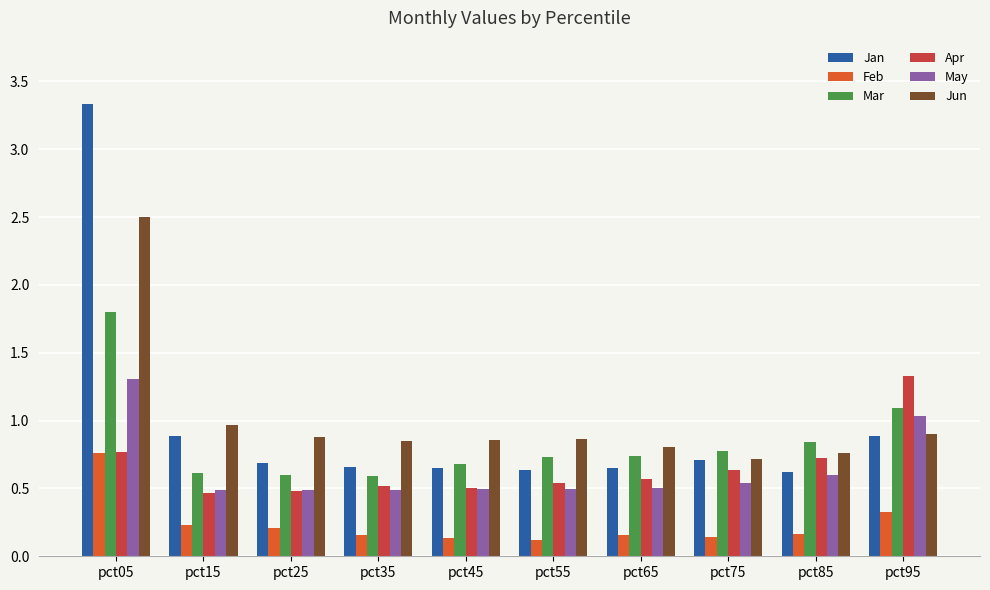

What is the sum of all Mar values?

8.5